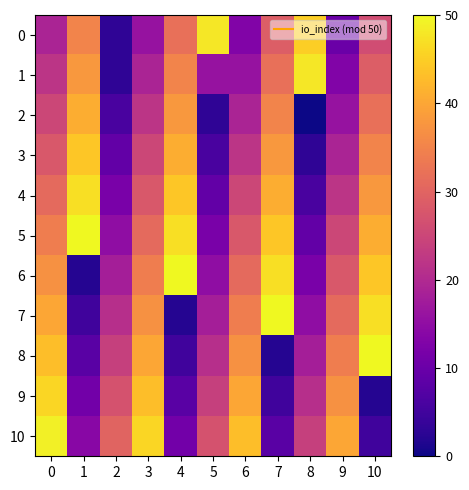

At which category does the chart reach its minimum across all series?

8